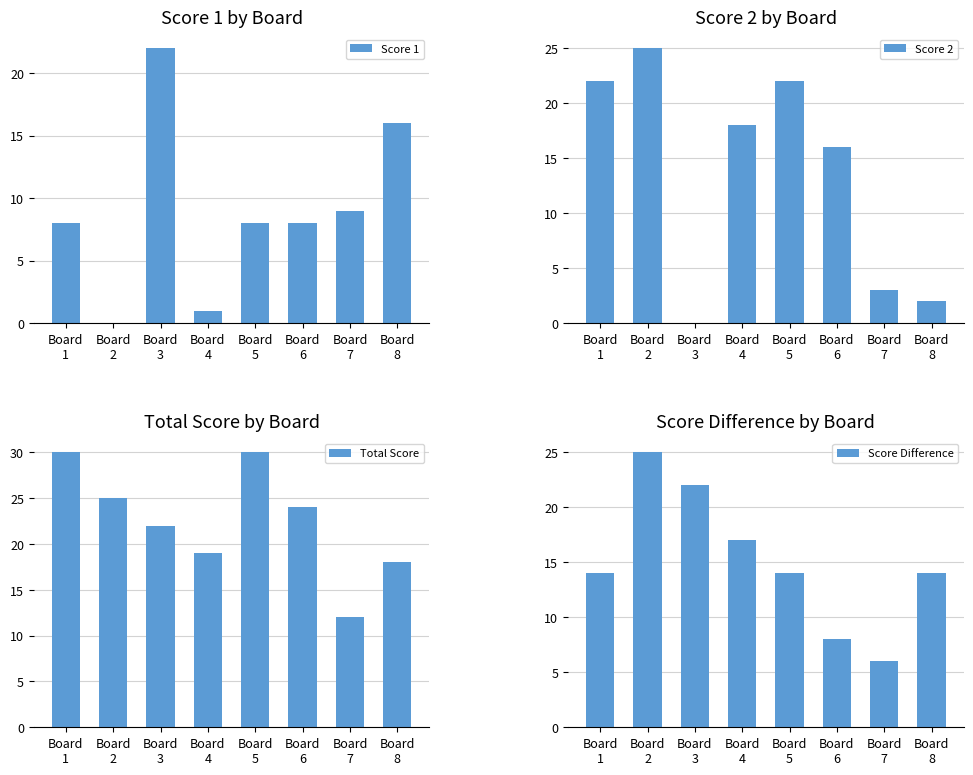

Is the value of Score 2 at Board
5 greater than the value of Score Difference at Board
1?

Yes